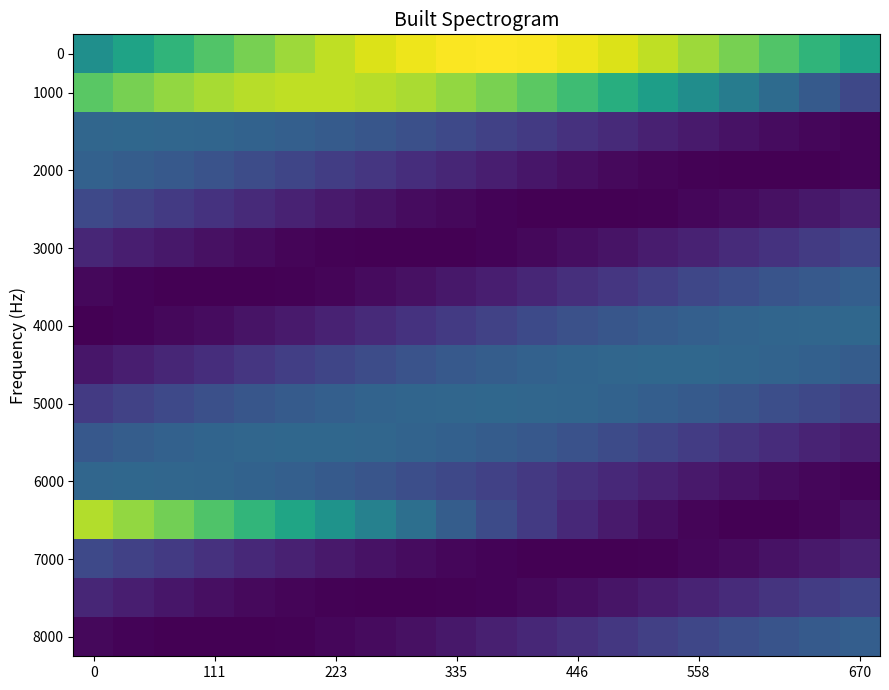

At how many categories does at least one series exceed -19?

12